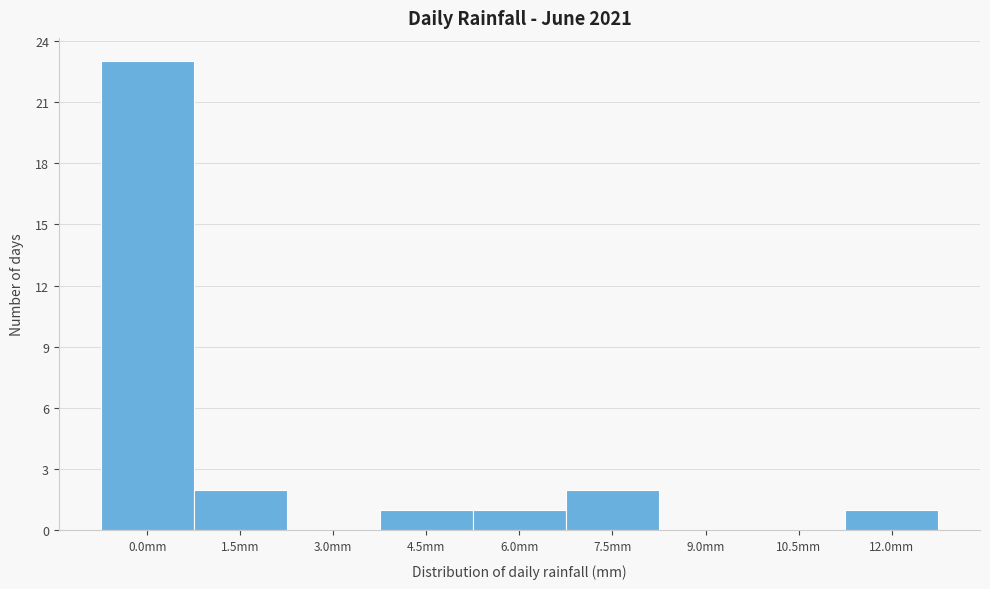

Reading left to right, what are all the values shown in this chart?

0.0mm=23	1.5mm=2	3.0mm=0	4.5mm=1	6.0mm=1	7.5mm=2	9.0mm=0	10.5mm=0	12.0mm=1